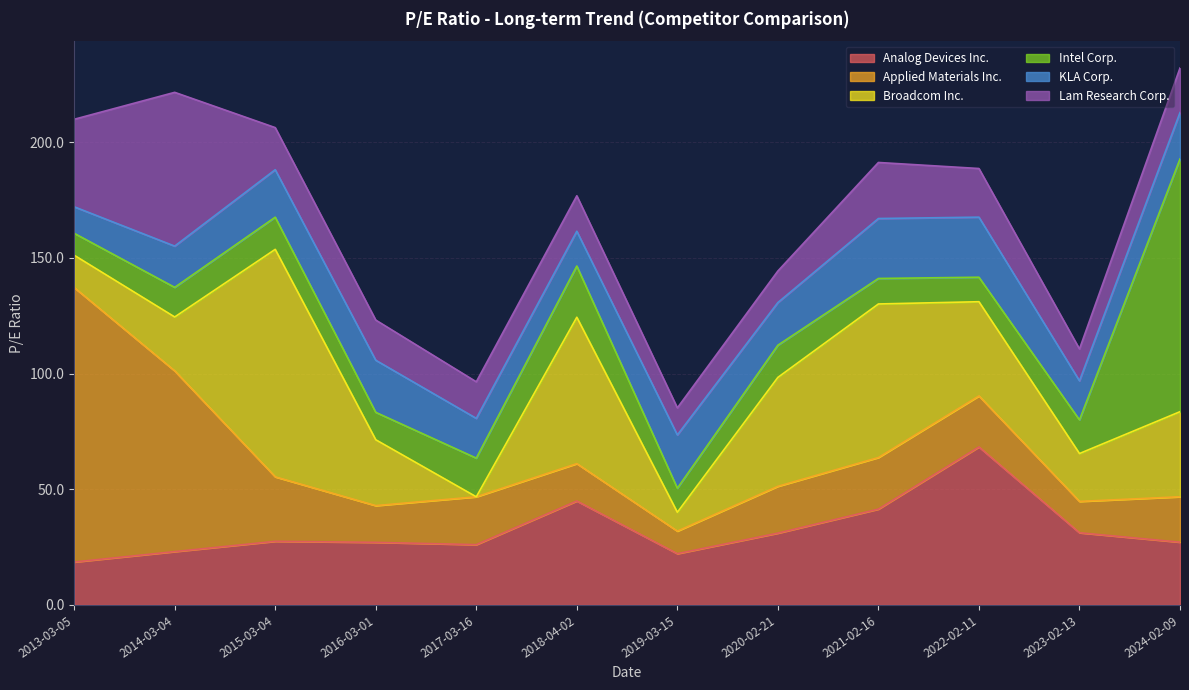

Rank the series at 2021-02-16 from lowest to highest value.

Intel Corp., Applied Materials Inc., Lam Research Corp., KLA Corp., Analog Devices Inc., Broadcom Inc.